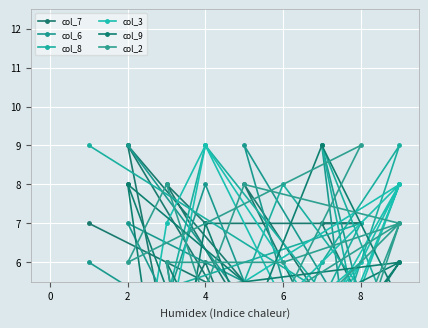

What is the sum of all col_2 values?

83